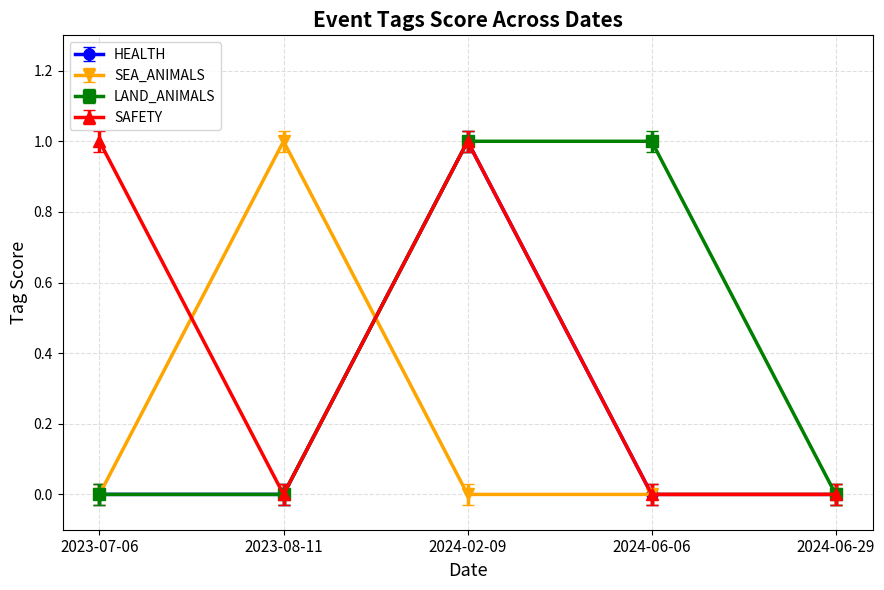

What is the label of the 4th point from the left?

2024-06-06